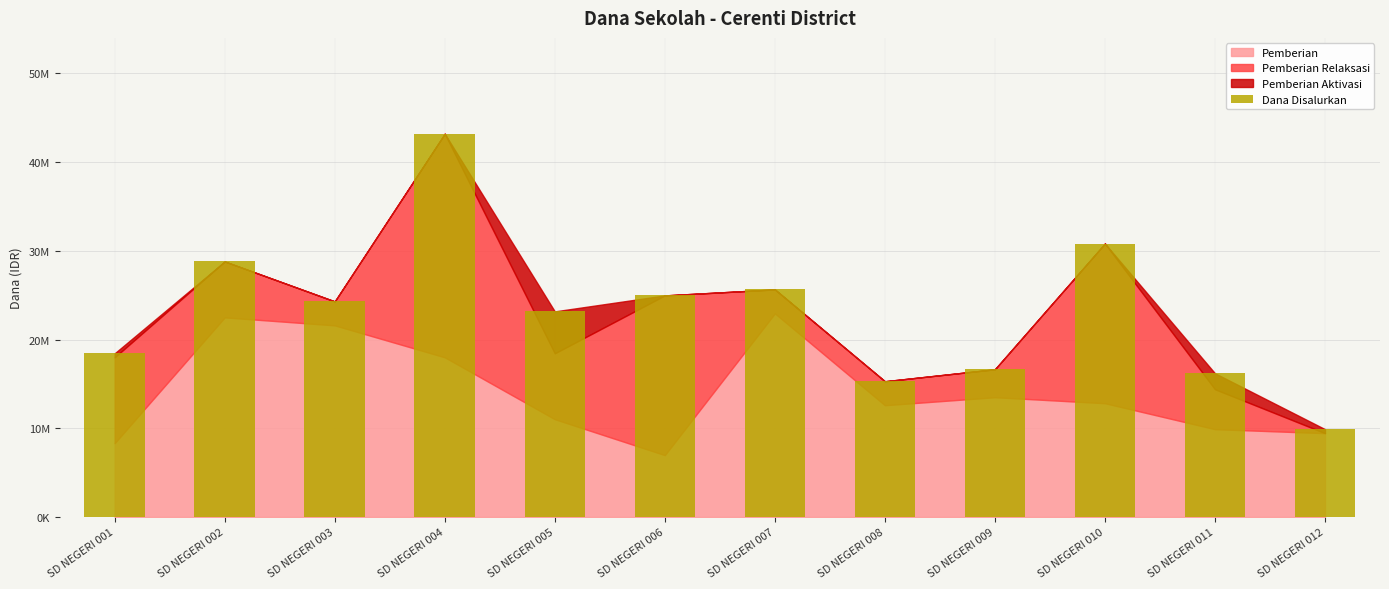

At which label is the value closest to 26550000?

SD NEGERI 007